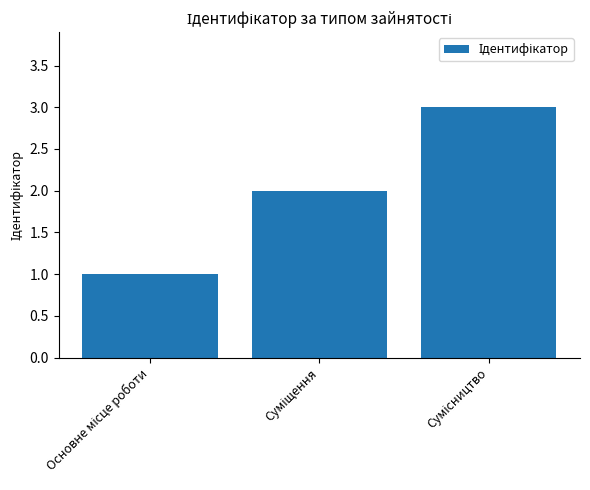

What is the maximum value shown in the chart?

3